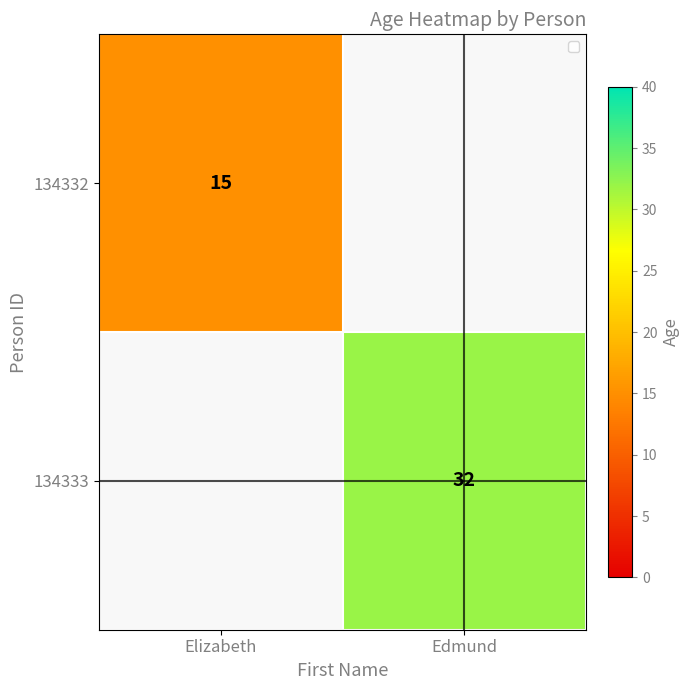

The value of 134333 at Edmund is 32. True or false?

True